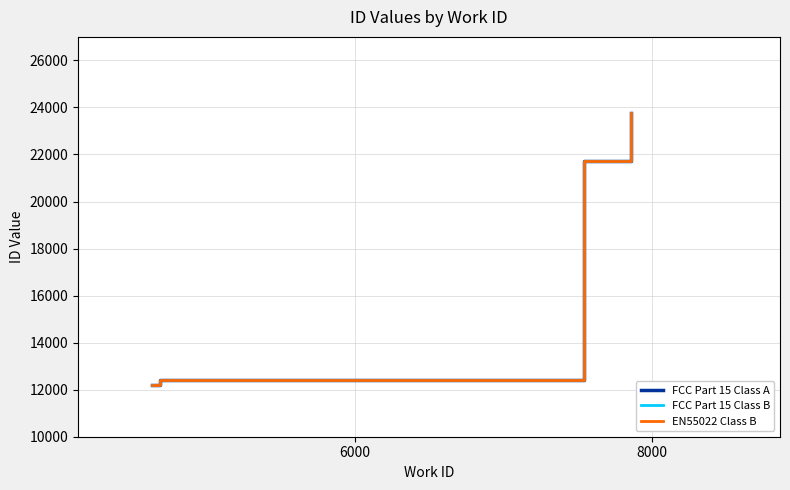

What is the minimum value shown in the chart?

12219